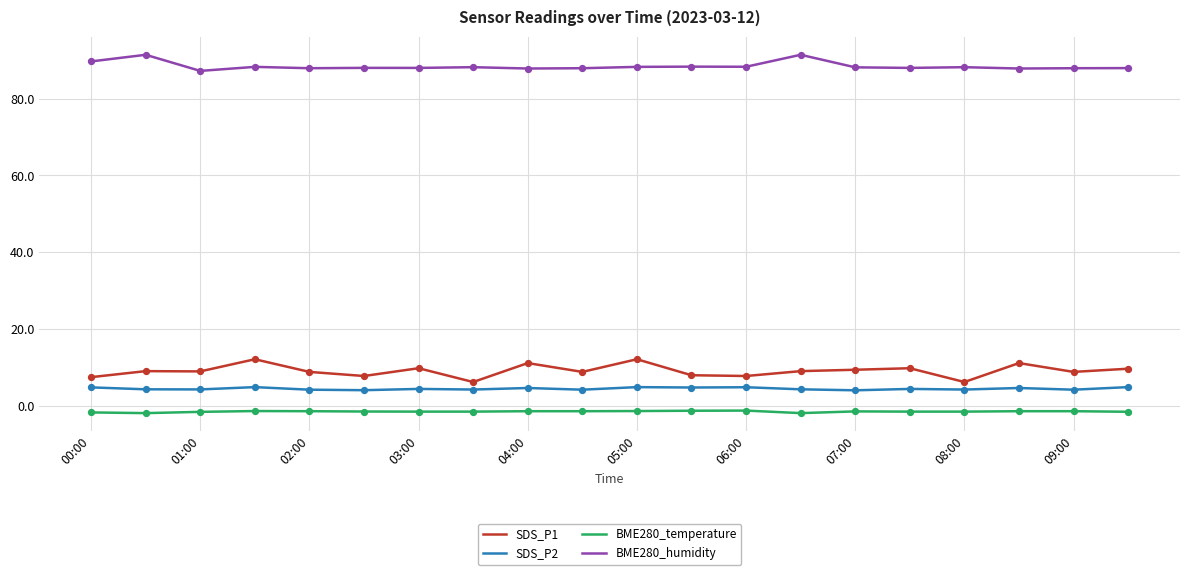

What is the greatest value displayed?

91.5